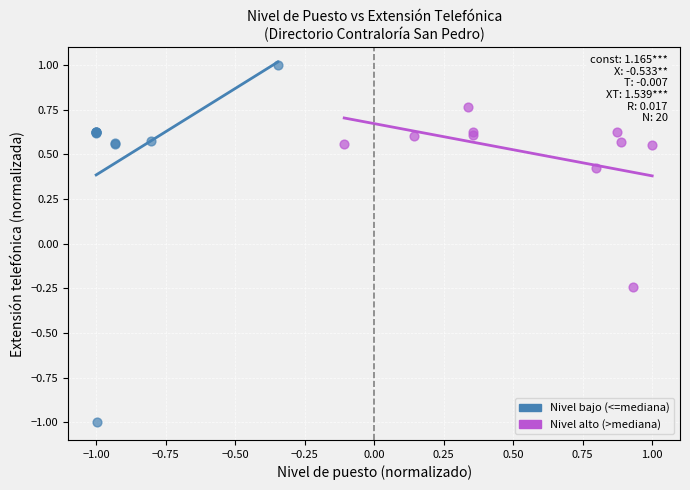

Which series has the largest Y range (max minus min)?

Nivel bajo (<=mediana)